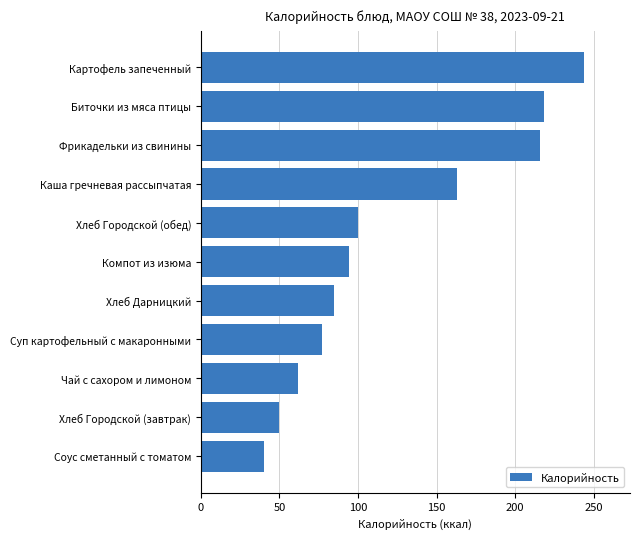

Which category has the highest value across all series?

Картофель запеченный